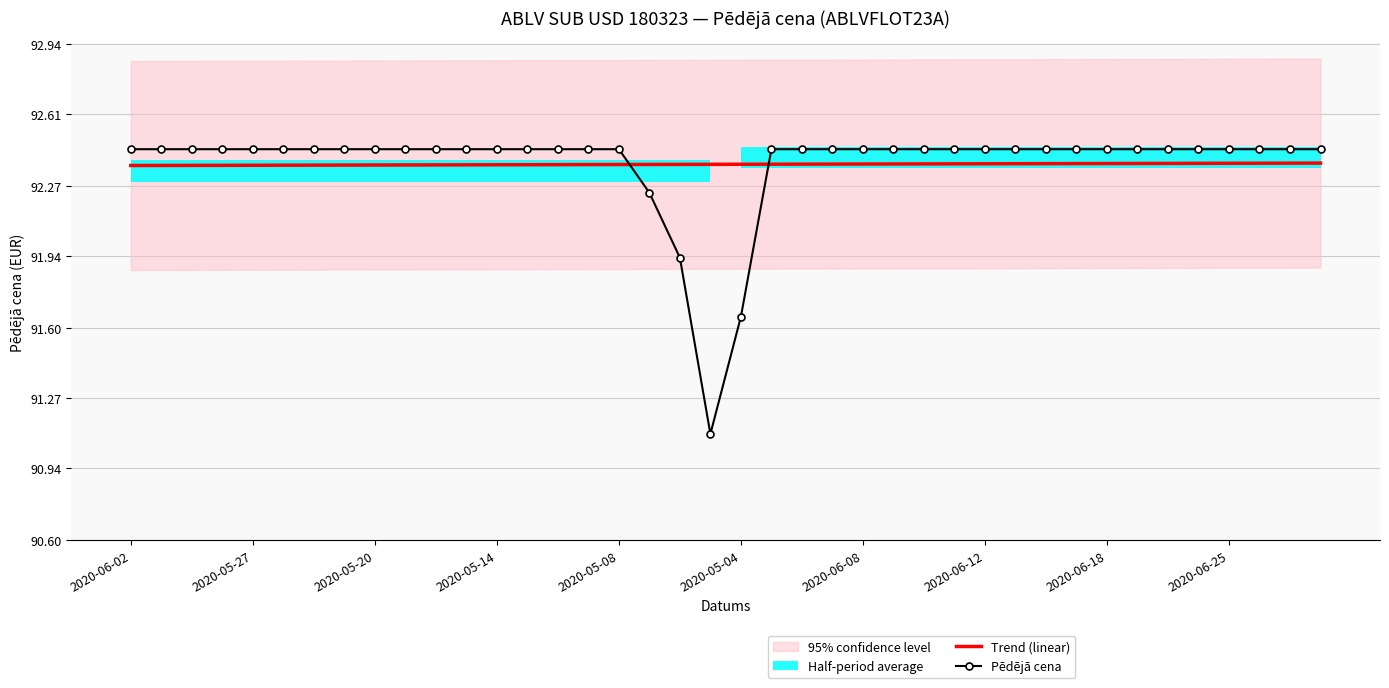

Is the value of Pēdējā cena at 2020-05-14 greater than the value of Trend (linear) at 2020-05-20?

Yes